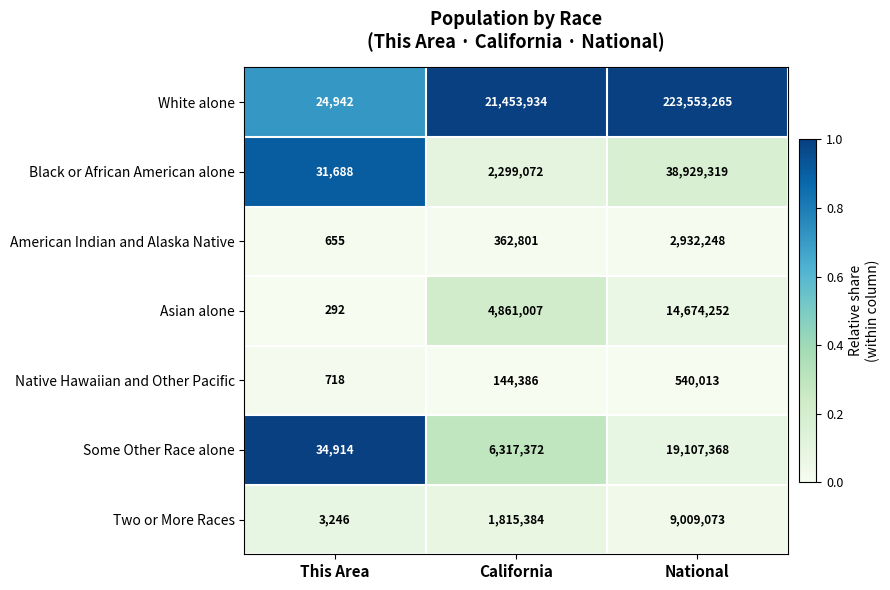

Count the Some Other Race alone values in the range 34914 to 19107368.

3